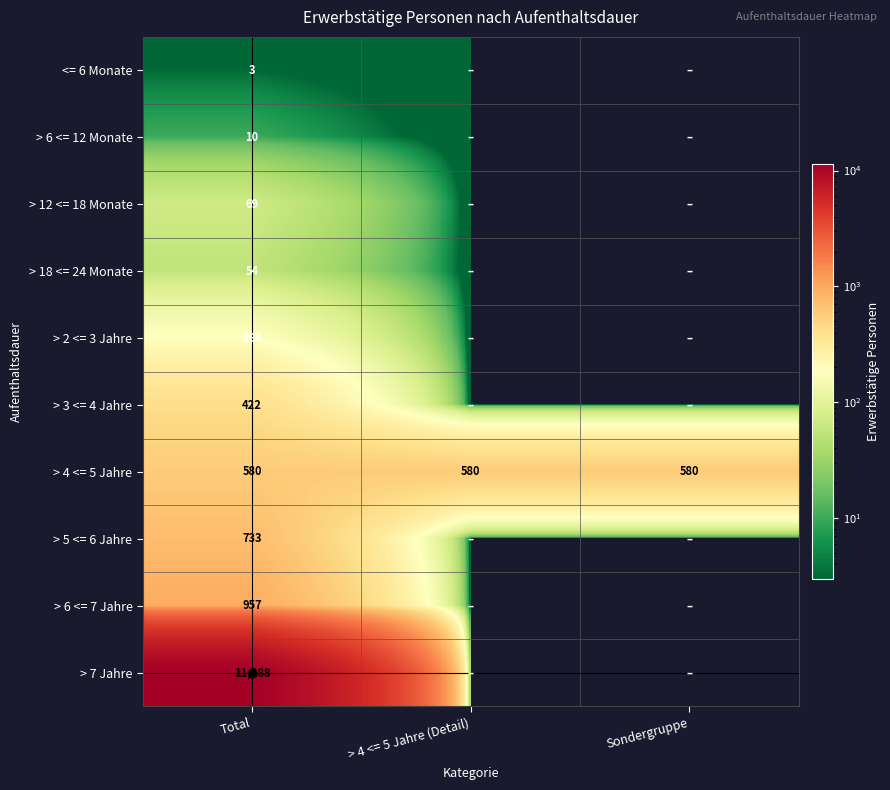

Between Total and > 4 <= 5 Jahre (Detail), which is larger?

Total